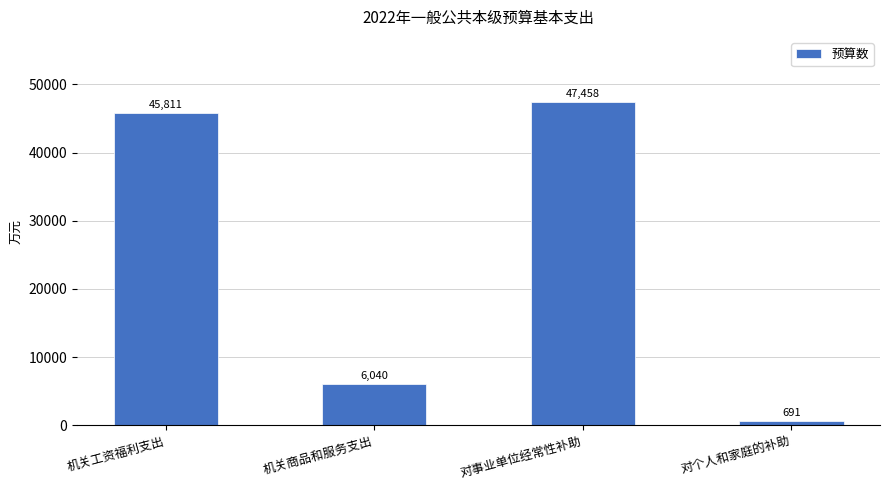

What is the maximum value shown in the chart?

47458.3